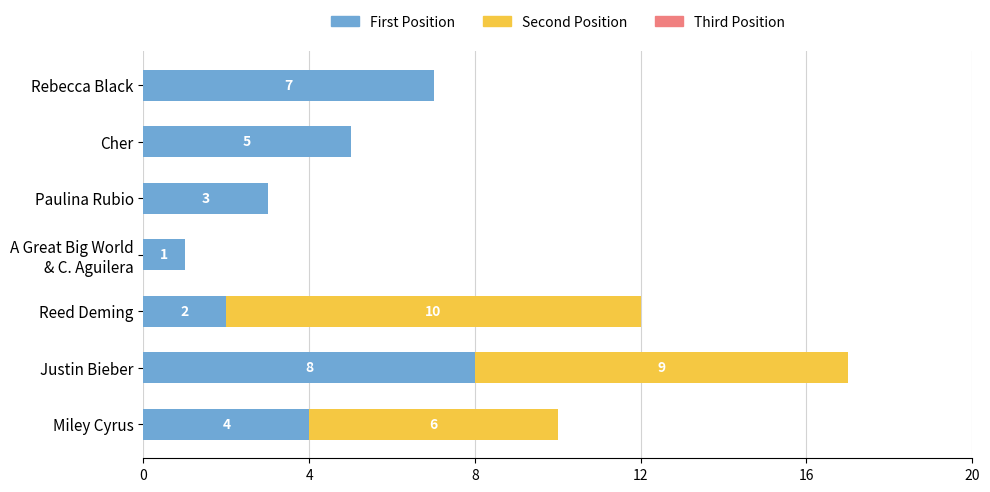

What is the sum of the First Position values at Rebecca Black and Paulina Rubio?

10